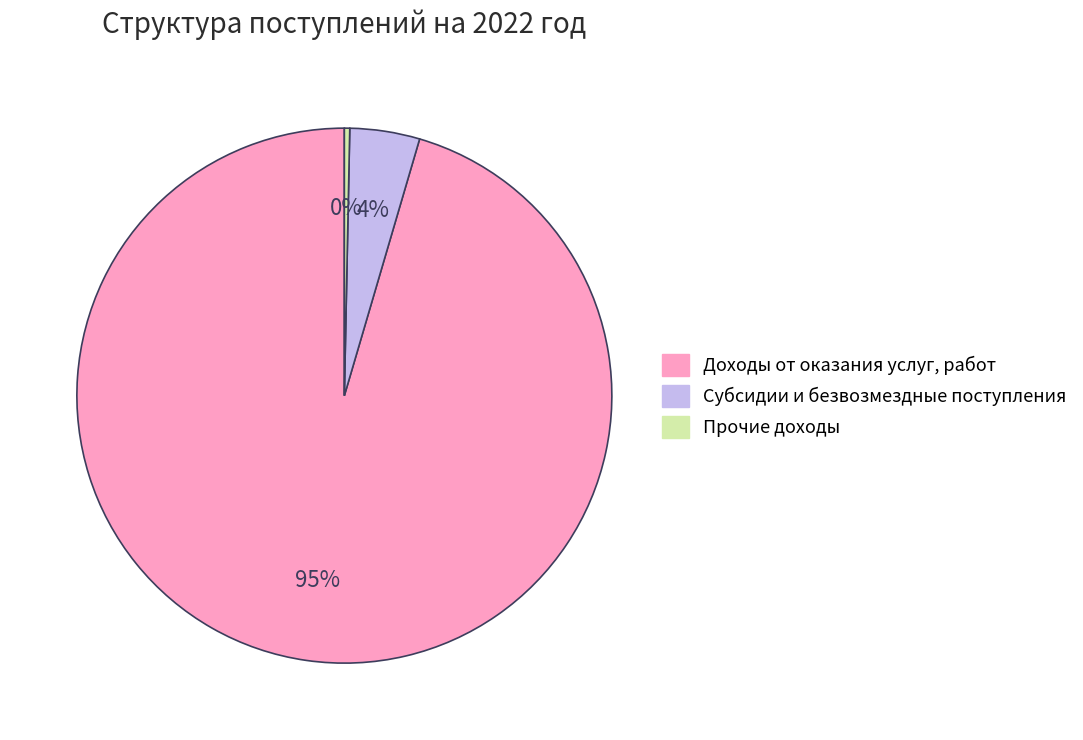

Which category has the smallest portion of the pie?

Прочие доходы